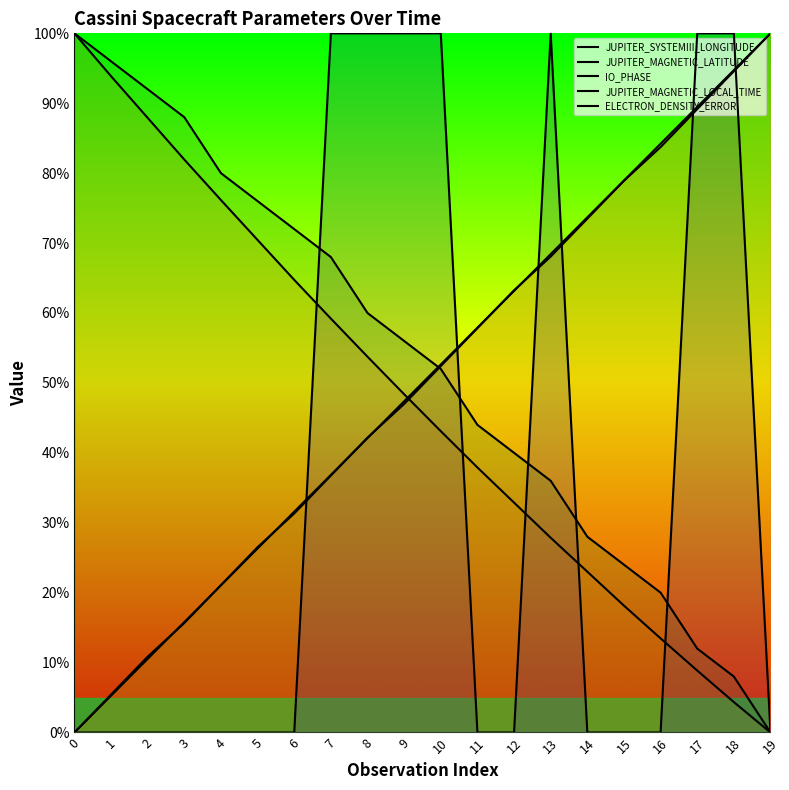

What is the value of the JUPITER_MAGNETIC_LATITUDE point at the 18th from the left?

8.9